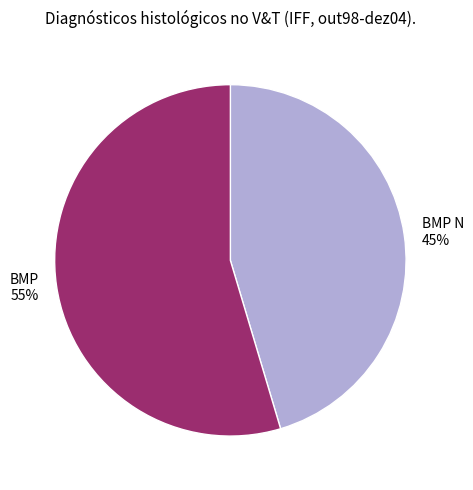

To the nearest percent, what is the combined percentage of BMP and BMP N?

100%